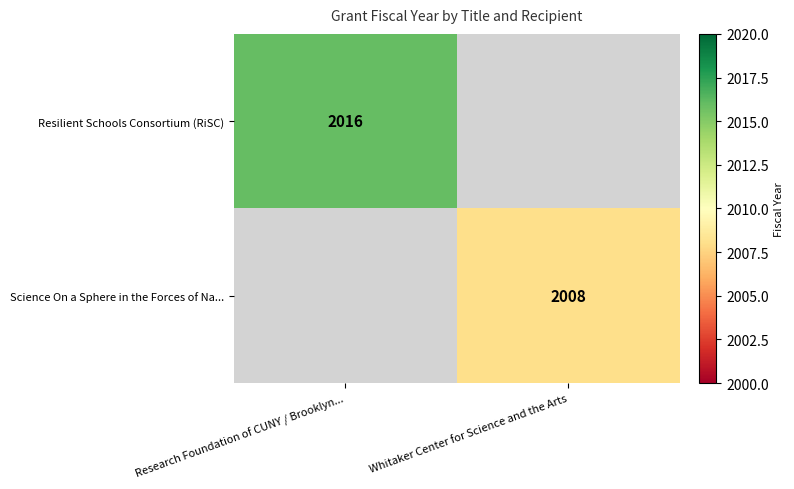

What is the total value across all series at Whitaker Center for Science and the Arts?

2008